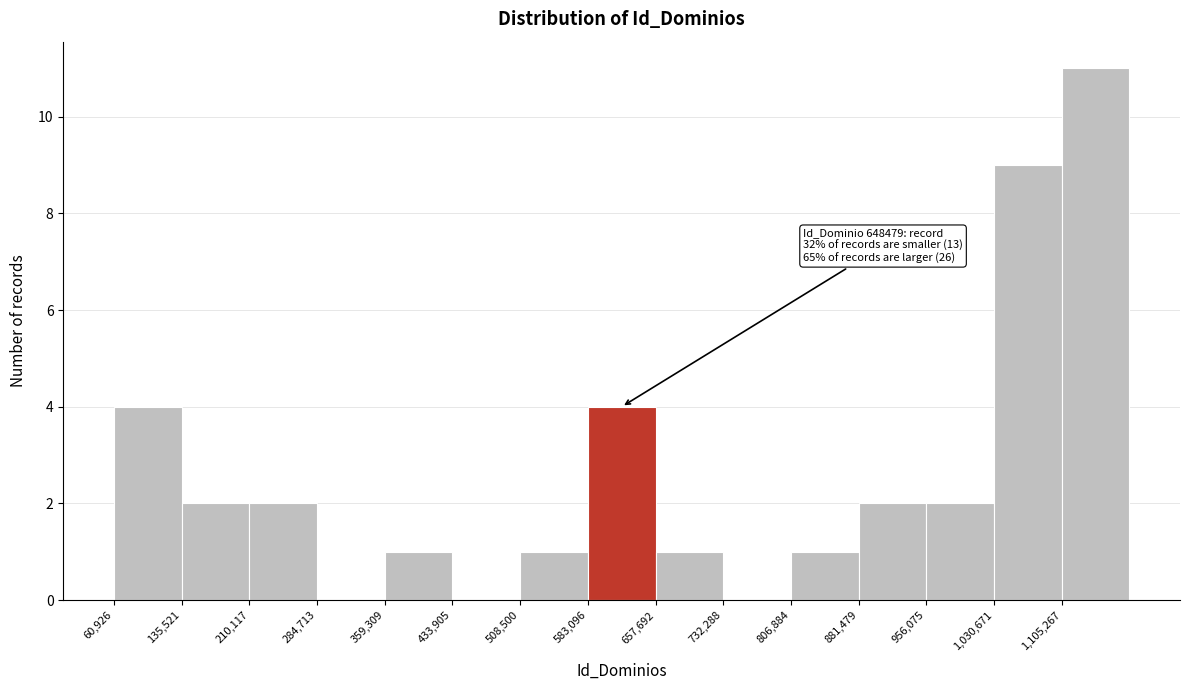

Over which range of the x-axis is the bar tallest?

1110000 to 1180000